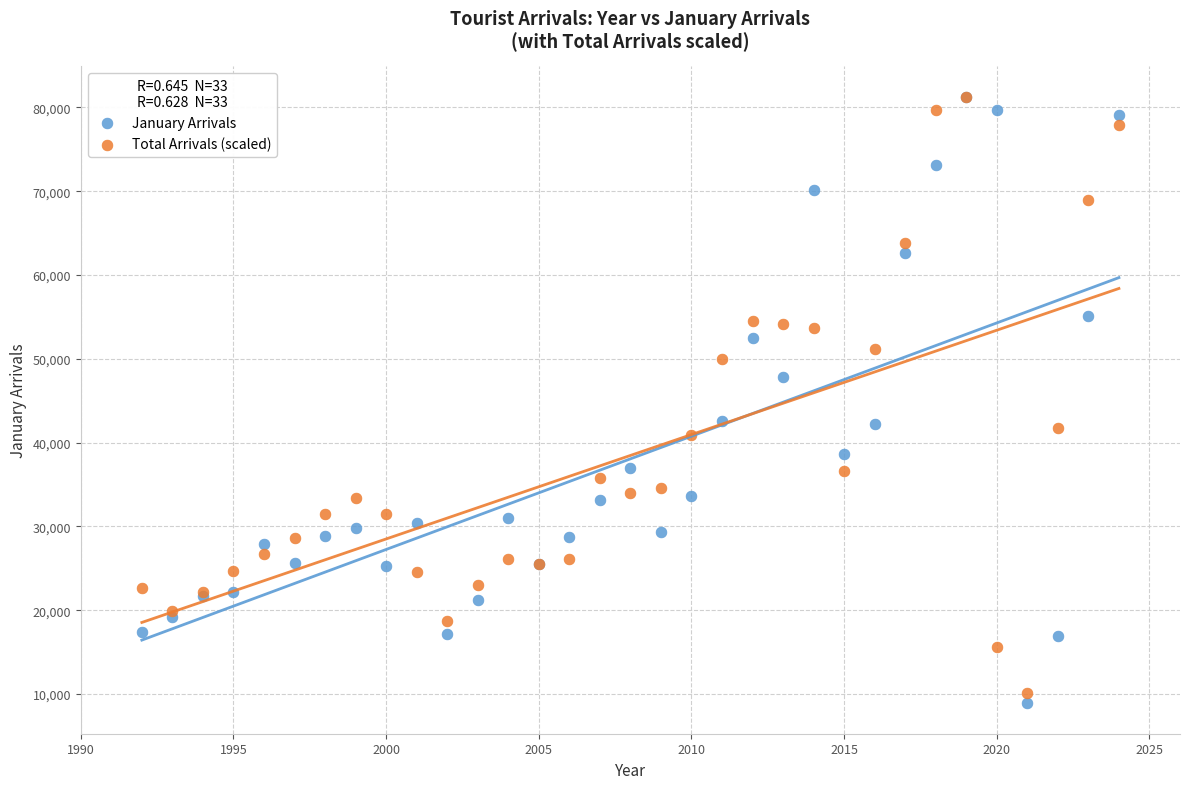

In the Total Arrivals (scaled) series, what Y value is closest to 45722?

41692.3